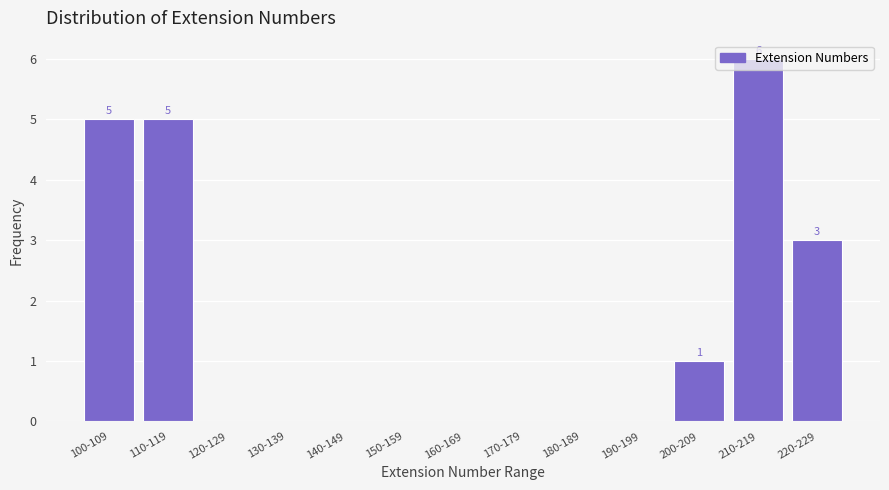

The chart shows a value of 6 at 210-219. True or false?

True